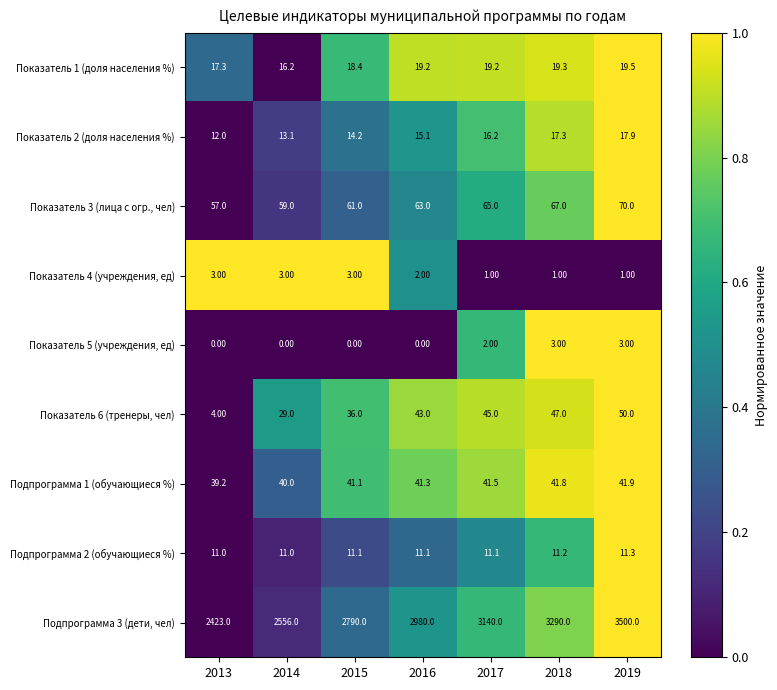

Rank the series at 2013 from lowest to highest value.

Показатель 5 (учреждения, ед), Показатель 4 (учреждения, ед), Показатель 6 (тренеры, чел), Подпрограмма 2 (обучающиеся %), Показатель 2 (доля населения %), Показатель 1 (доля населения %), Подпрограмма 1 (обучающиеся %), Показатель 3 (лица с огр., чел), Подпрограмма 3 (дети, чел)